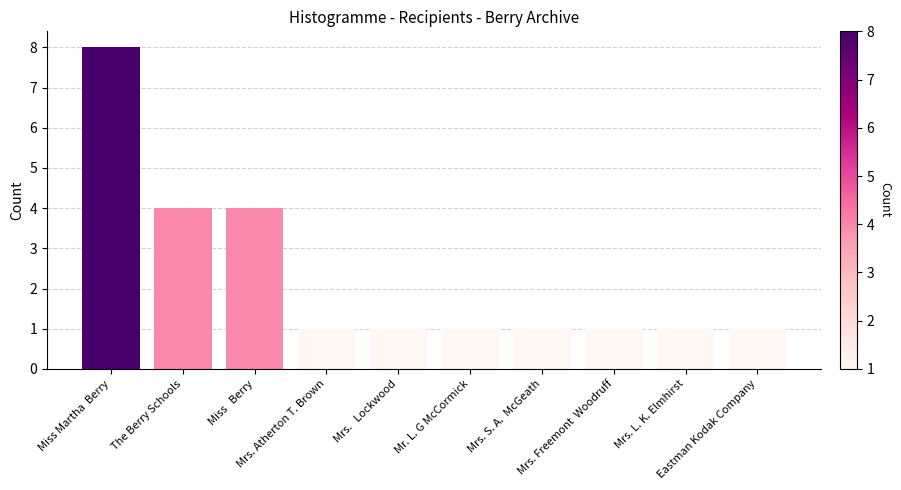

What is the approximate value at Miss Martha  Berry?

8